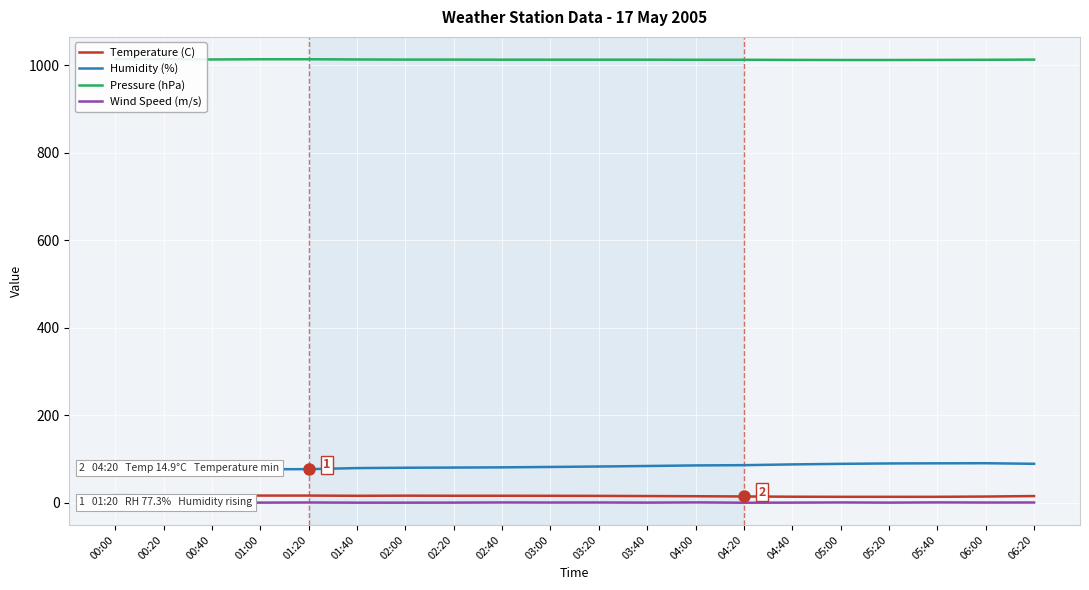

True or false: Pressure (hPa) and Wind Speed (m/s) intersect in this chart.

False